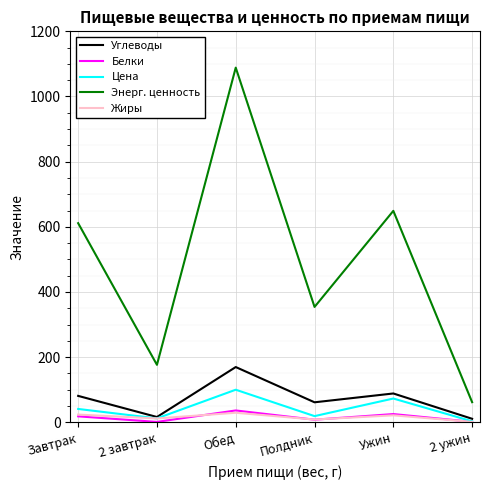

True or false: Цена and Энерг. ценность cross at least once.

False